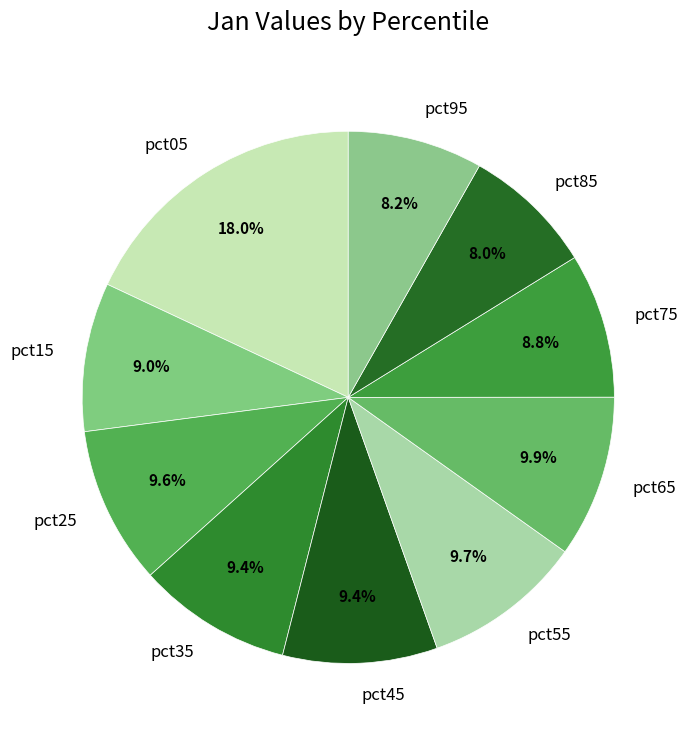

To the nearest percent, what is the difference between the largest and smallest slice percentages?

10%